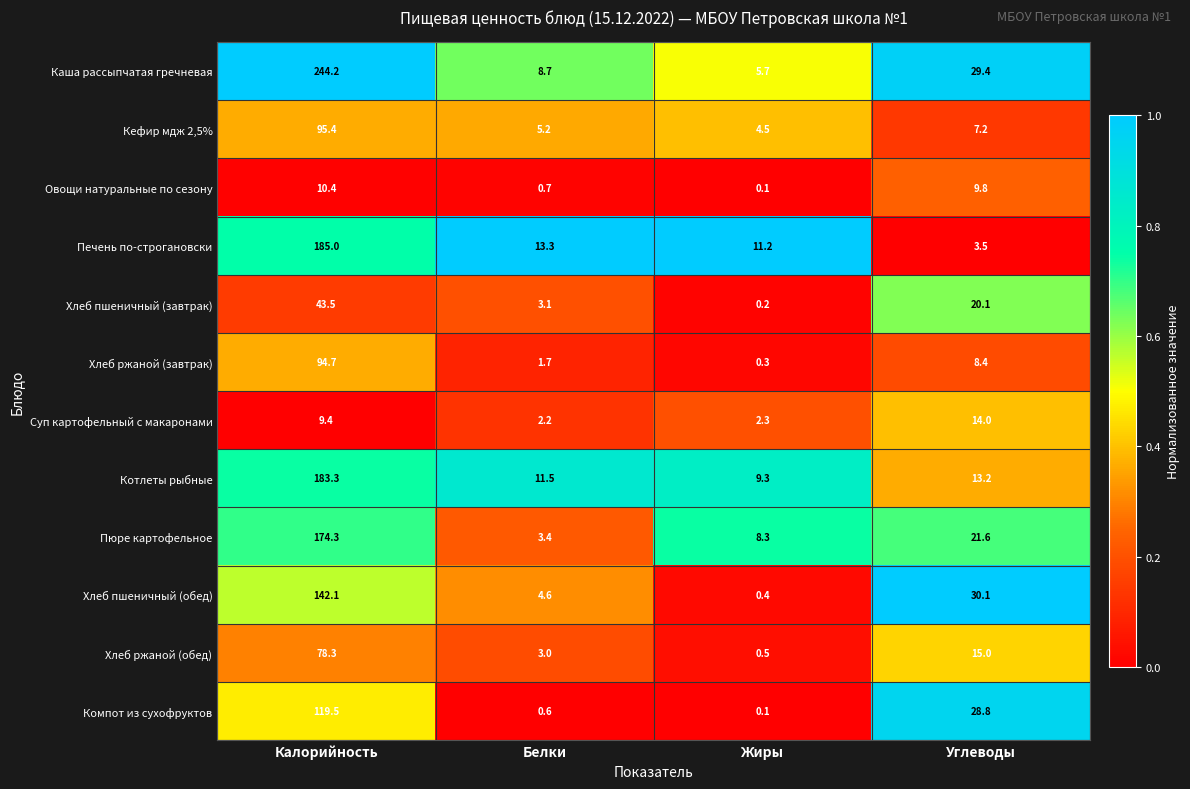

Is the value of Хлеб ржаной (завтрак) at Калорийность greater than the value of Печень по-строгановски at Калорийность?

No